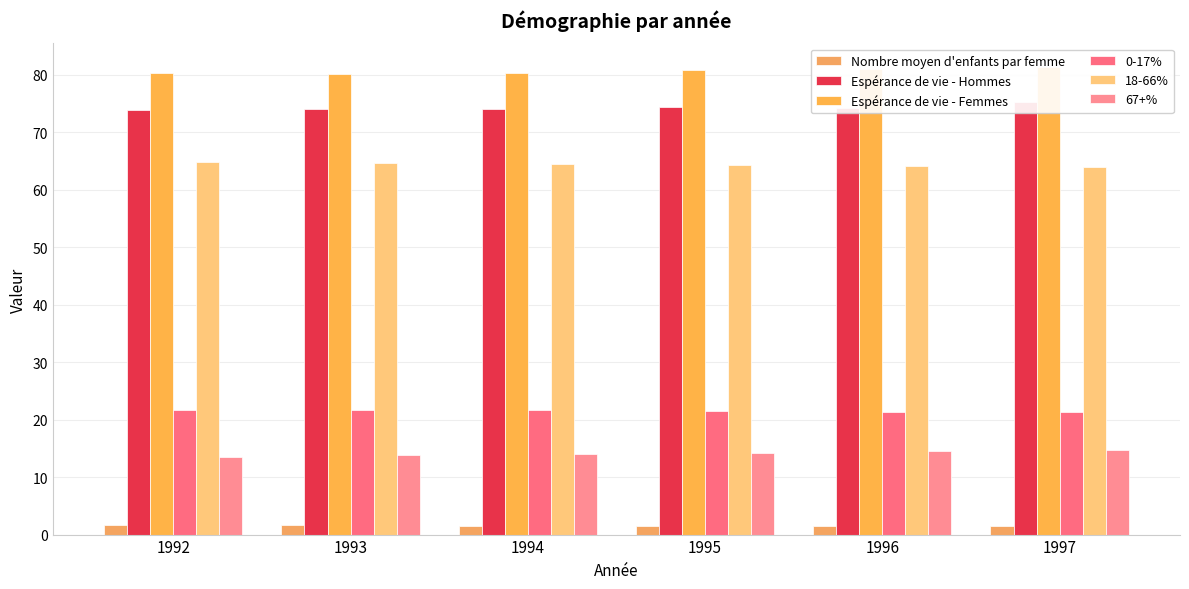

Reading left to right, what are all the values shown in this chart?

Nombre moyen d'enfants par femme: 1.7	1.6	1.6	1.6	1.6	1.6
Espérance de vie - Hommes: 73.8	73.9	74.0	74.4	74.1	75.3
Espérance de vie - Femmes: 80.3	80.1	80.3	80.8	80.9	81.4
0-17%: 21.7	21.7	21.7	21.6	21.4	21.2
18-66%: 64.8	64.6	64.4	64.2	64.1	64.0
67+%: 13.5	13.8	14.0	14.2	14.5	14.8